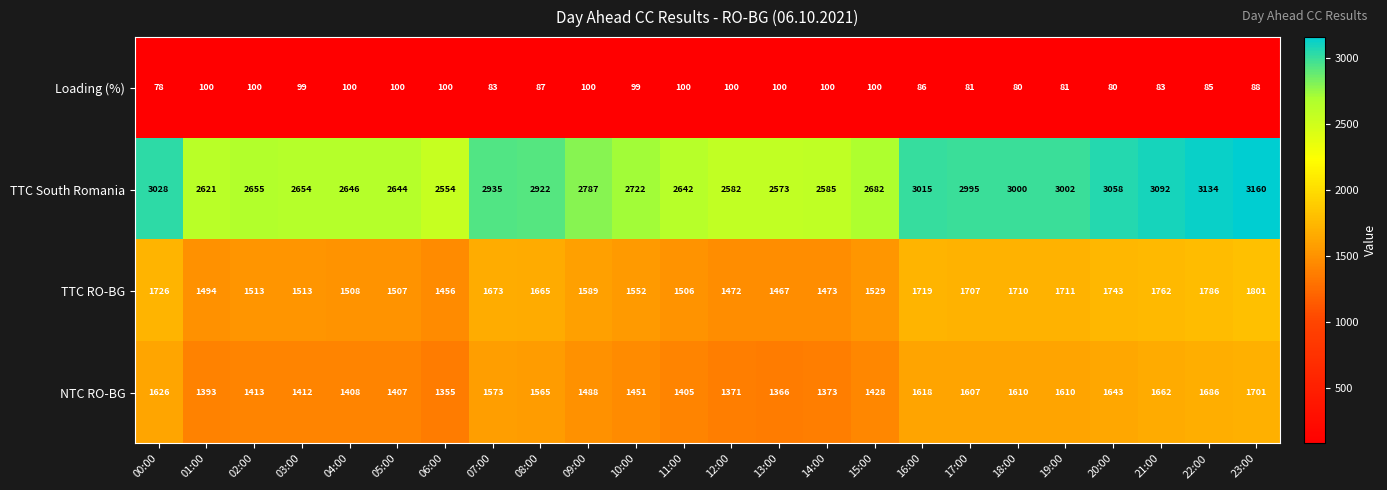

What is the average value of the TTC RO-BG series?

1608